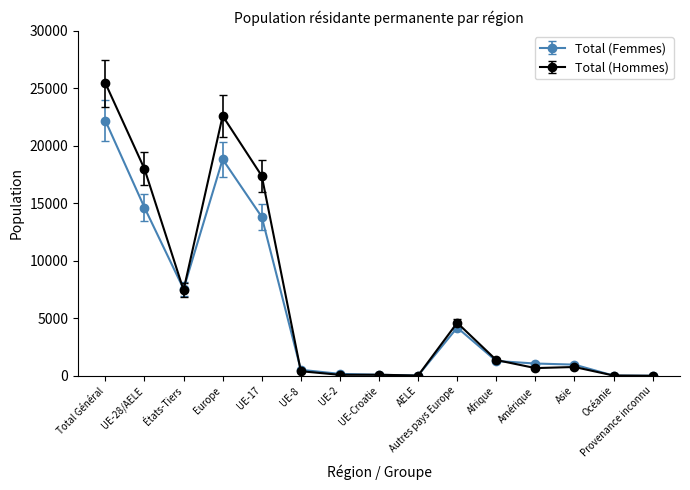

Is the value of Total (Femmes) at UE-17 greater than the value of Total (Hommes) at AELE?

Yes